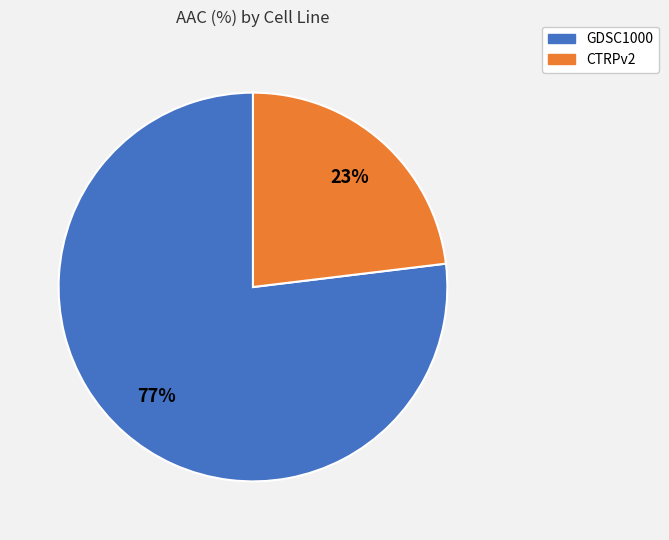

What percentage is the GDSC1000 slice, to the nearest percent?

77%